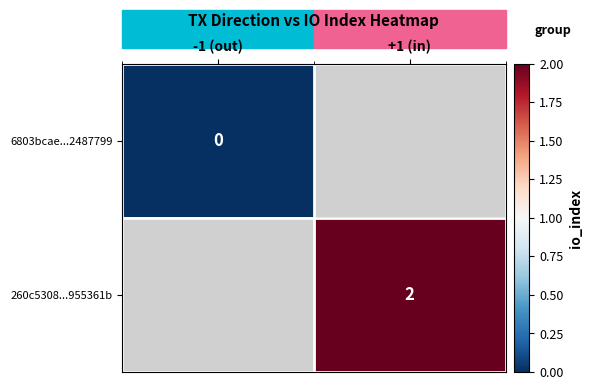

The 260c5308...955361b series shows 3 at +1 (in). True or false?

False